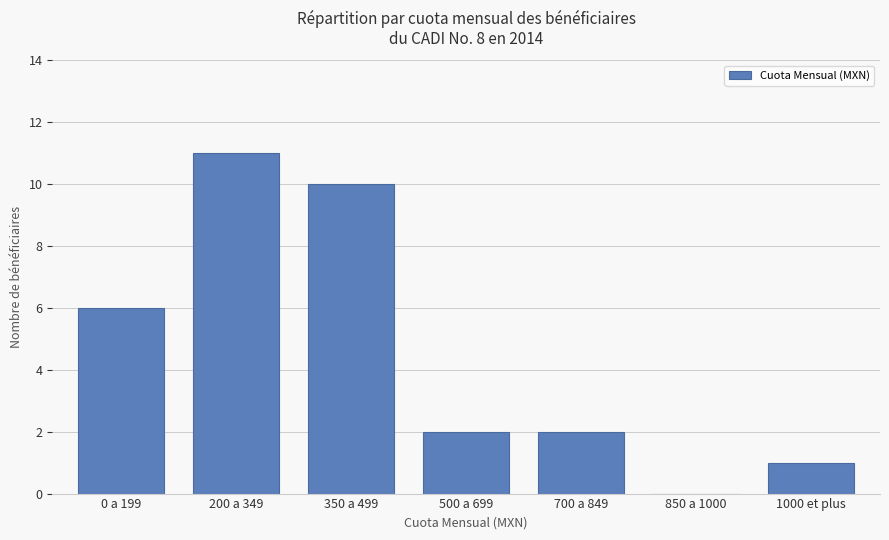

The chart shows a value of 10 at 350 a 499. True or false?

True